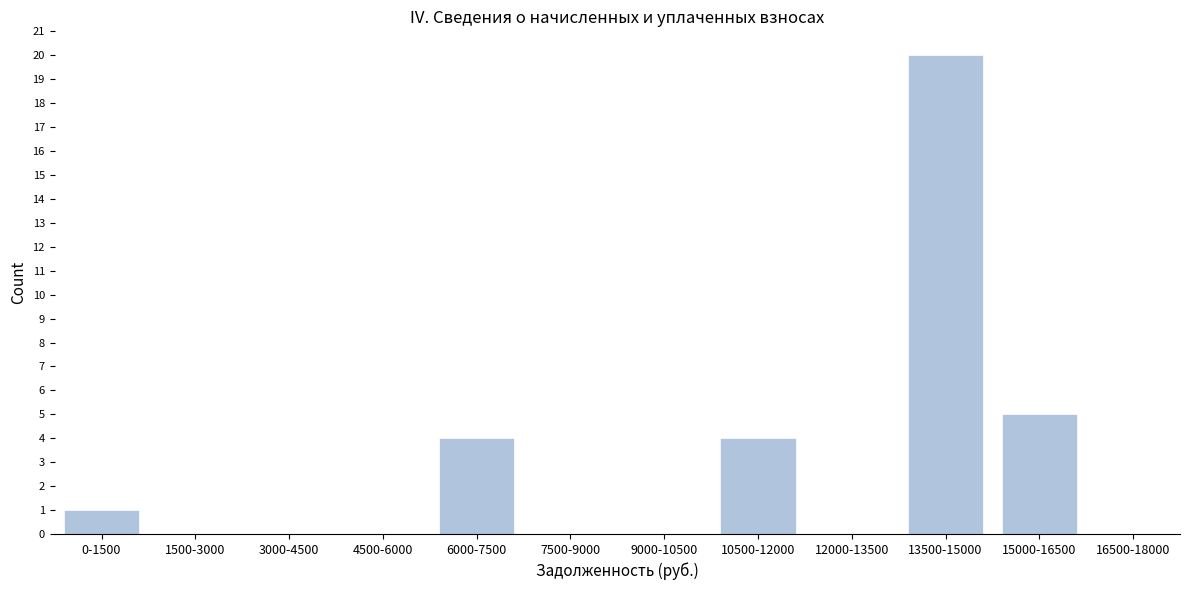

Reading right to left, what are all the values shown in this chart?

16500-18000=0	15000-16500=5	13500-15000=20	12000-13500=0	10500-12000=4	9000-10500=0	7500-9000=0	6000-7500=4	4500-6000=0	3000-4500=0	1500-3000=0	0-1500=1